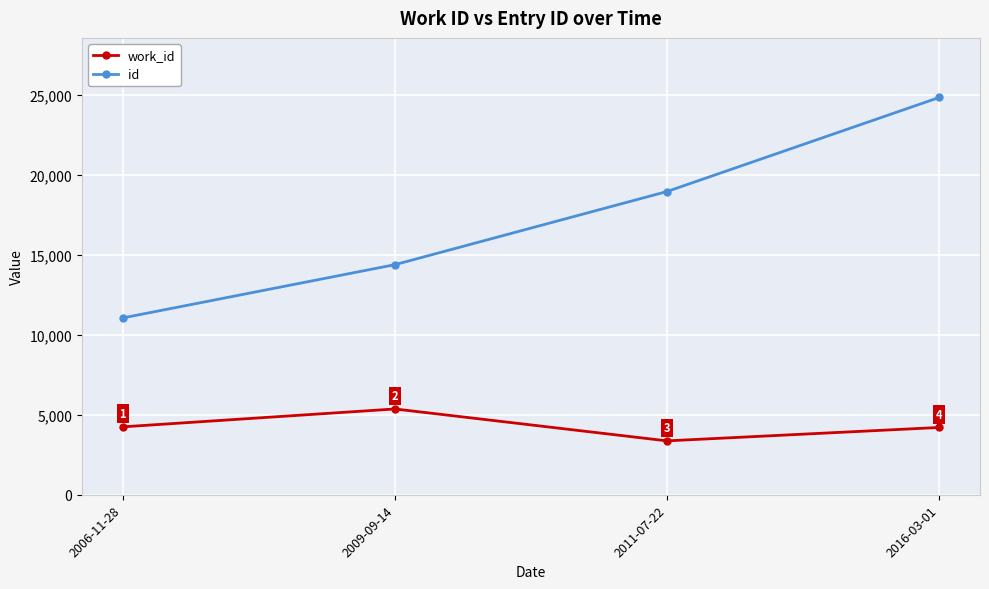

What is the total value across all series at 2009-09-14?

19758